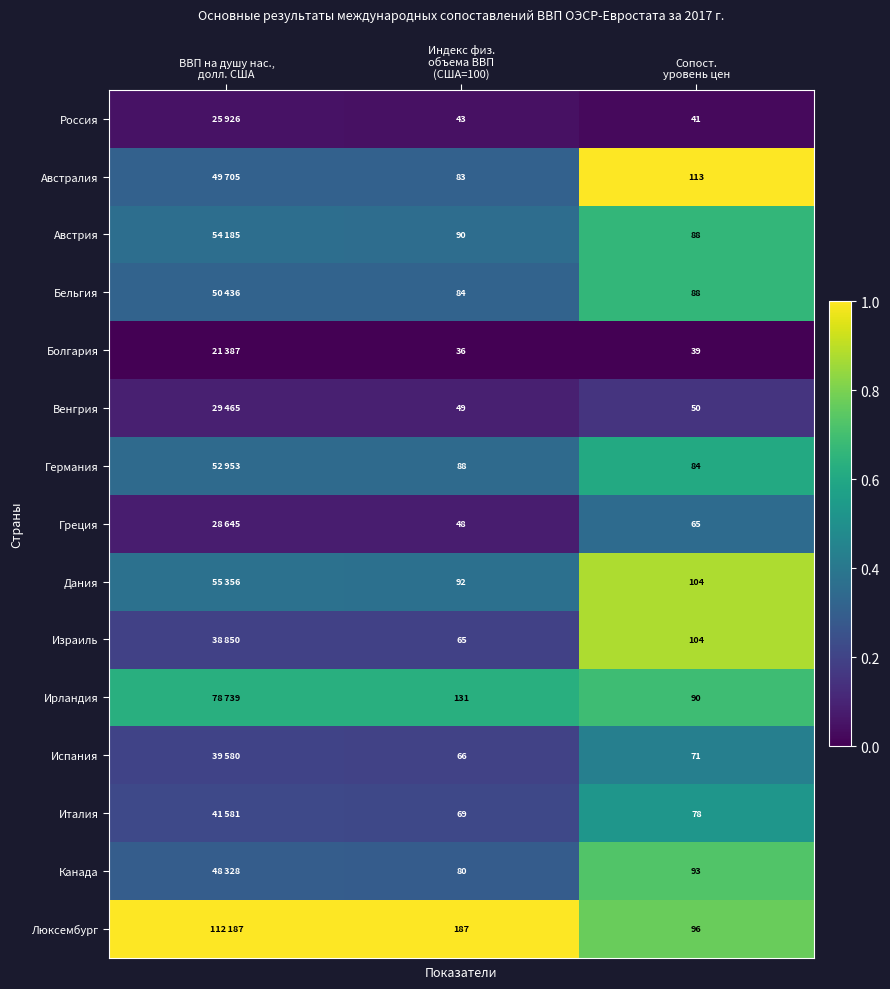

At which category is the sum across all series the highest?

Сопост.
уровень цен